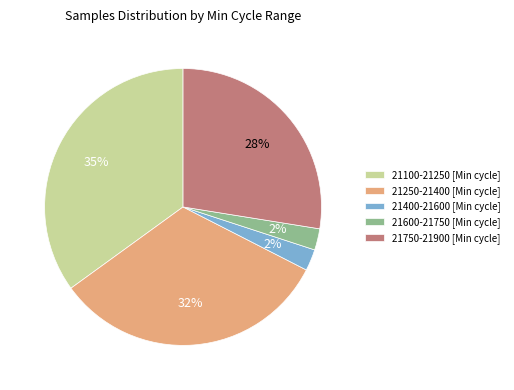

Which slice is the largest?

21100-21250 [Min cycle]